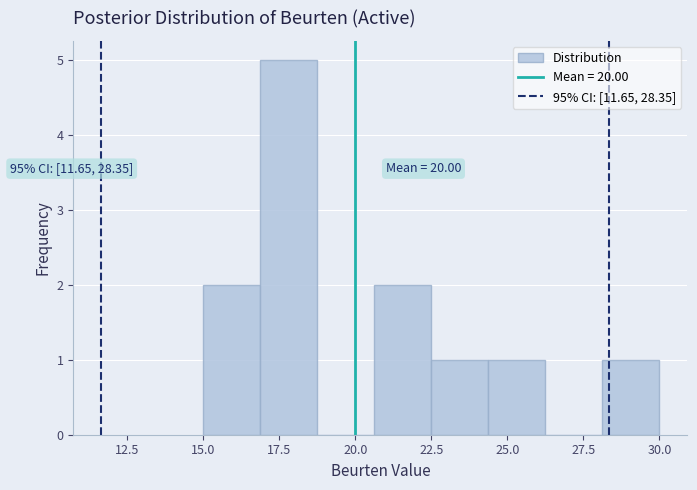

Read against the x-axis, roughly where is the centre of the tallest bar?

18.0